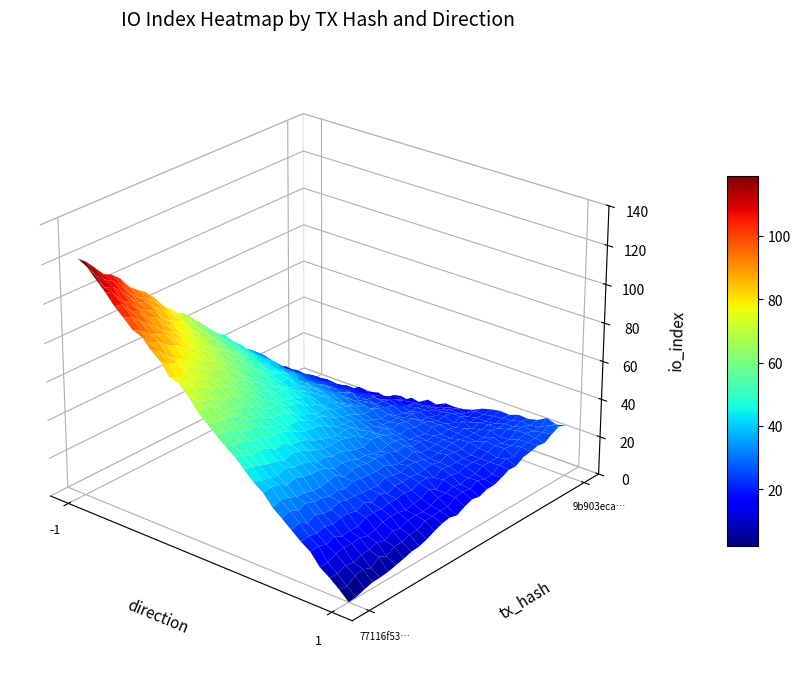

How many 77116f539412af01cd3a77ebef52368f100146e values are between -1 and 123?

2